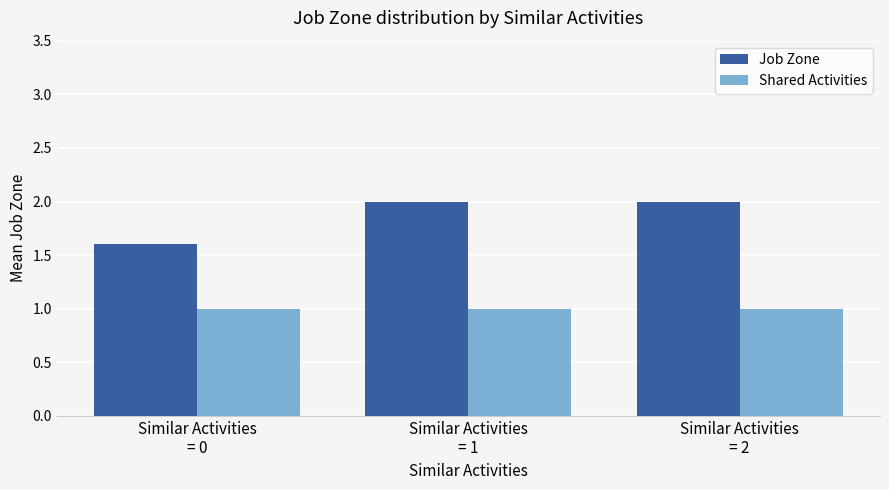

What is the label of the 2nd bar from the right?

Similar Activities
= 1